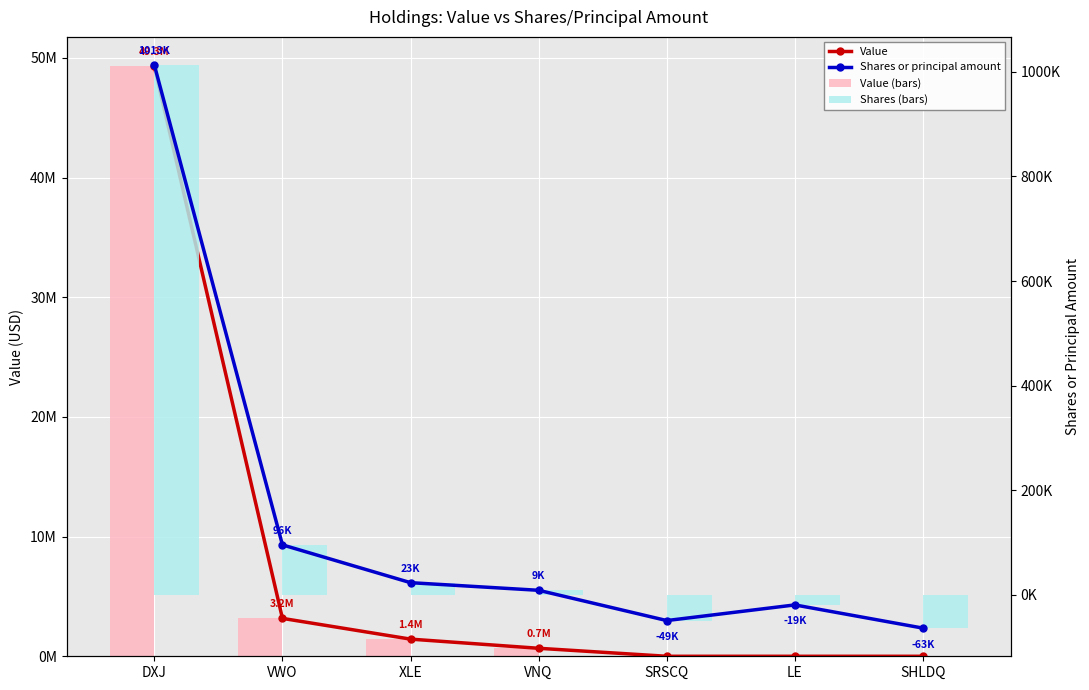

What is the value of the Shares (bars) bar at the 2nd from the left?

95704